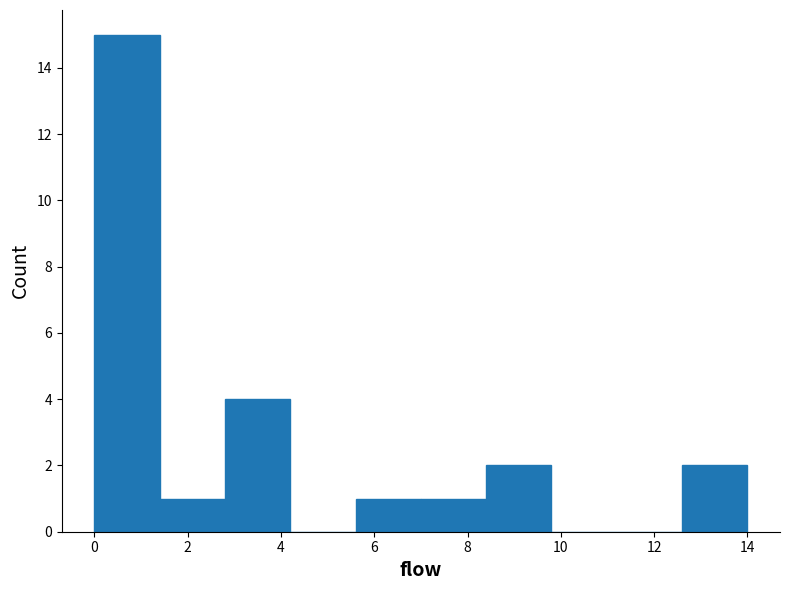

Reading left to right, list every bar in this chart as the range it spans on the x-axis followed by its height. The values are not printed on the chart, so give them approximately, as read against the axis.

0.0 to 1.4: 15
1.4 to 2.8: 1
2.8 to 4.2: 4
4.2 to 5.6: 0
5.6 to 7.0: 1
7.0 to 8.4: 1
8.4 to 9.8: 2
9.8 to 11.2: 0
11.2 to 12.6: 0
12.6 to 14.0: 2